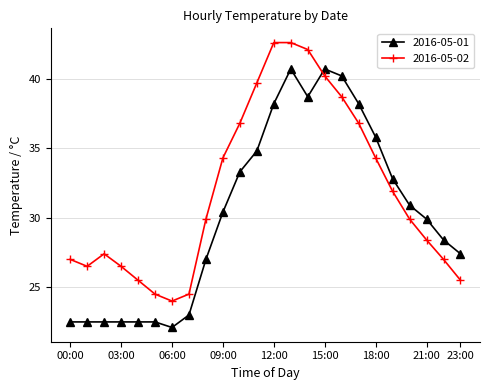

Is this an area chart (filled region under the line)?

No